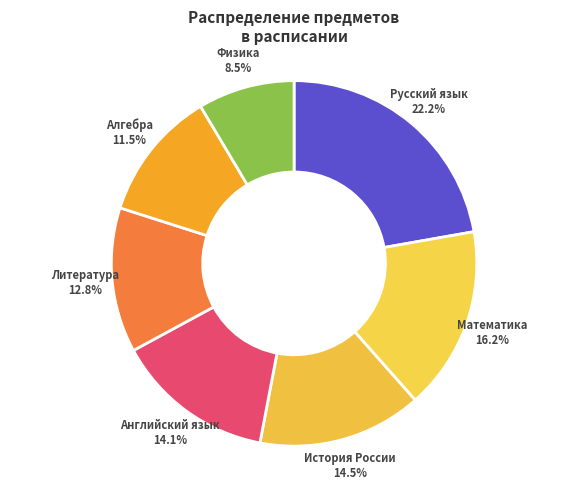

How many slices are in this pie chart?

7